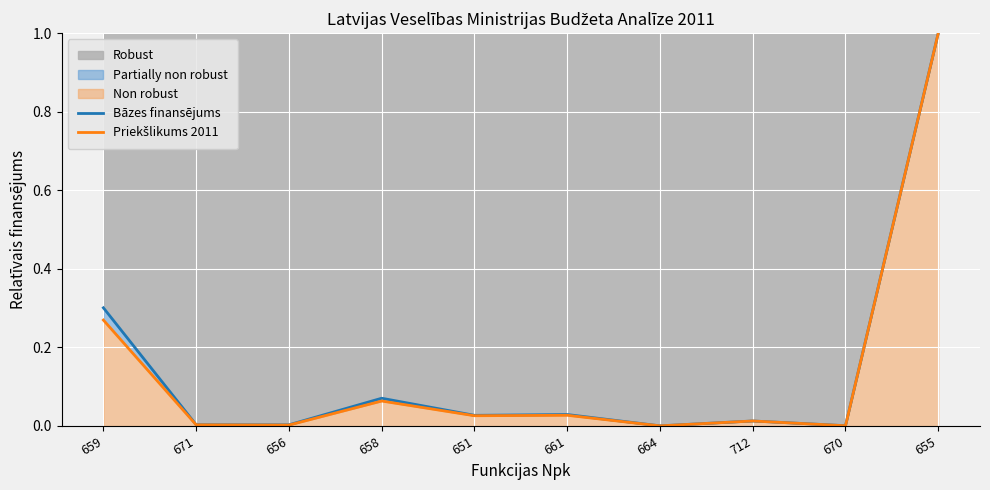

Reading left to right, list all the values displayed in this chart.

Bāzes finansējums: 0.3	0.0	0.0	0.1	0.0	0.0	0.0	0.0	0.0	1.0
Priekšlikums 2011: 0.3	0.0	0.0	0.1	0.0	0.0	0.0	0.0	0.0	1.0